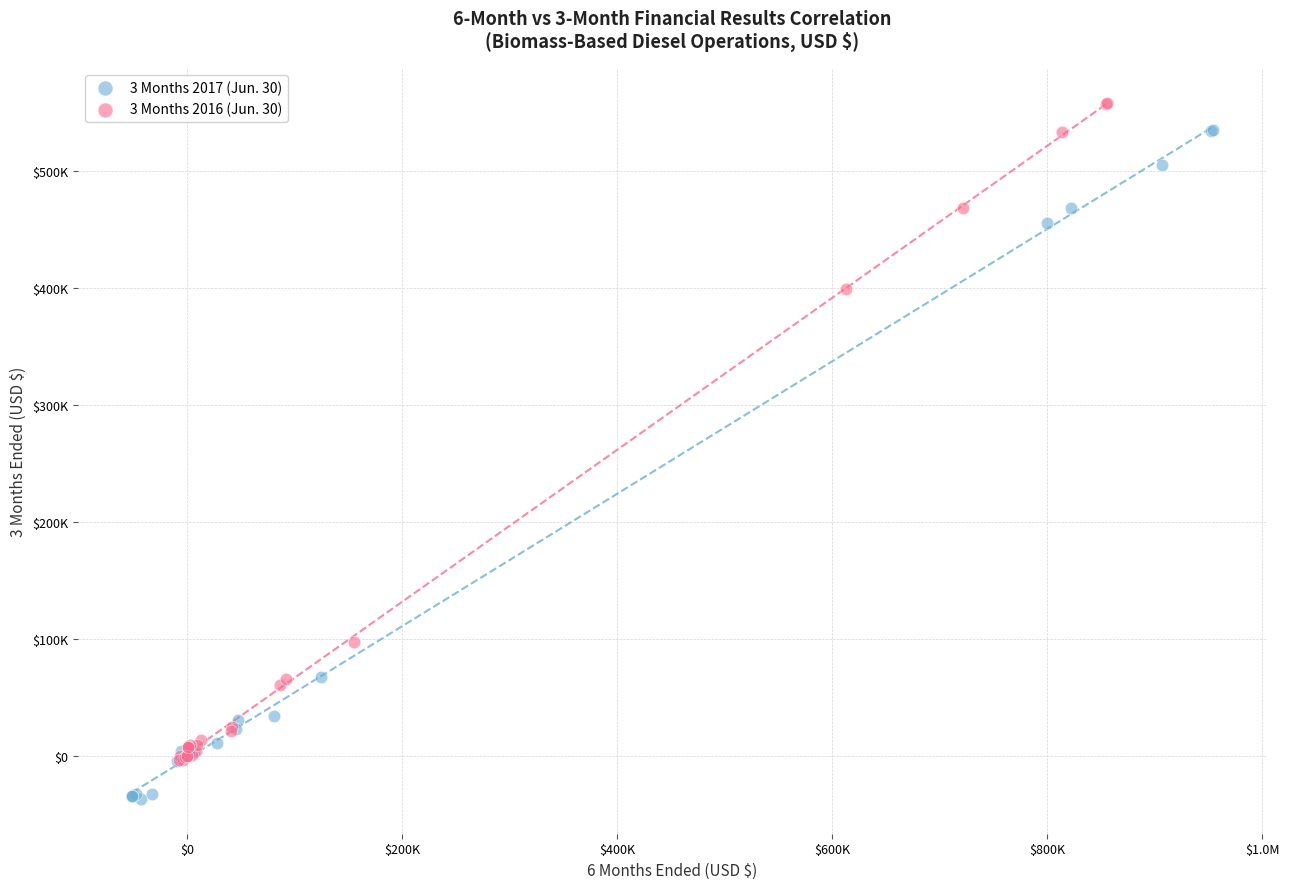

Which series contains the highest Y value?

3 Months 2016 (Jun. 30)